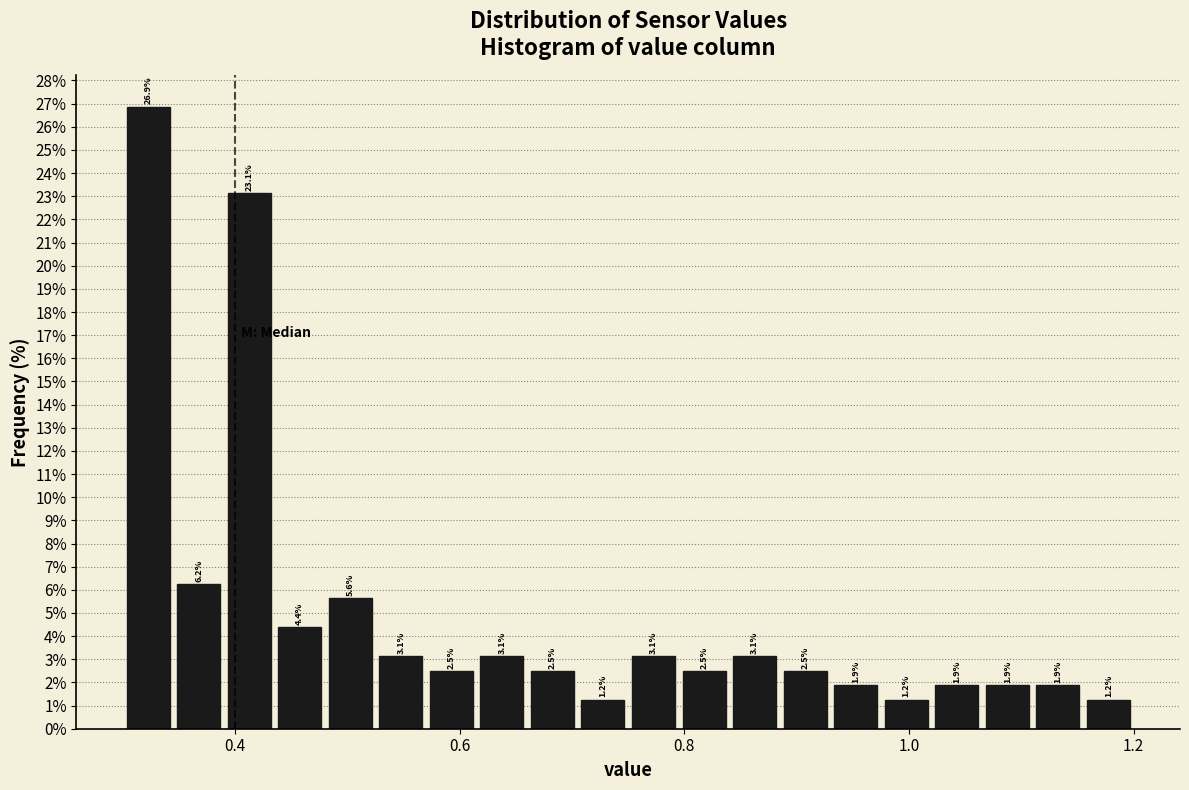

Read against the x-axis, roughly where is the centre of the tallest bar?

0.32